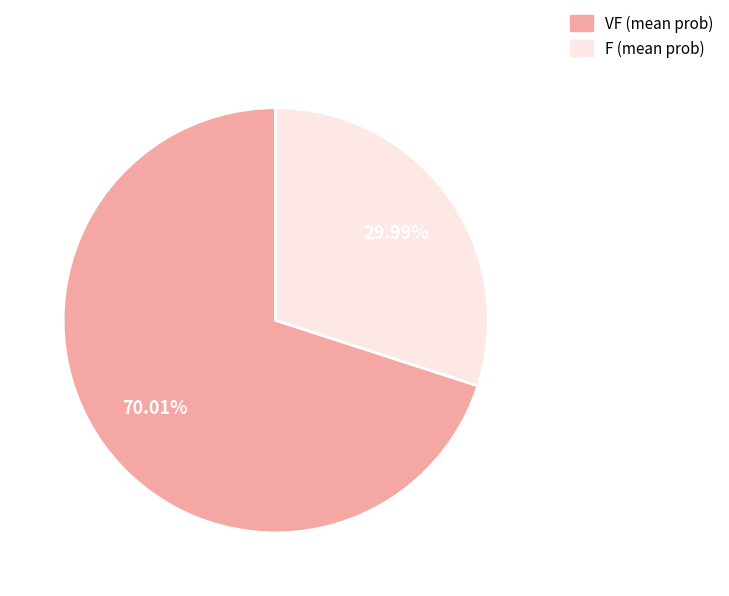

What is the largest slice in the pie chart?

VF (mean prob)